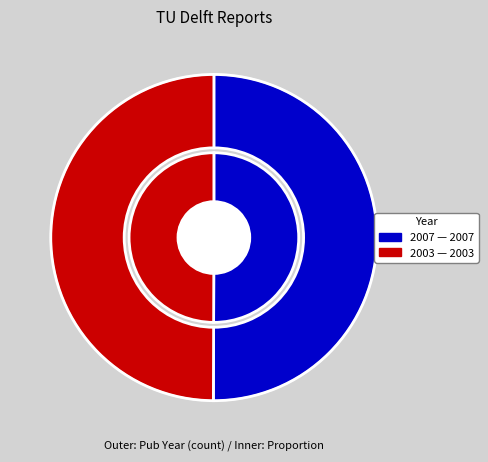

Does Analyse efficiency noodoverloopgebieden (2003) represent more than half of the total?

No